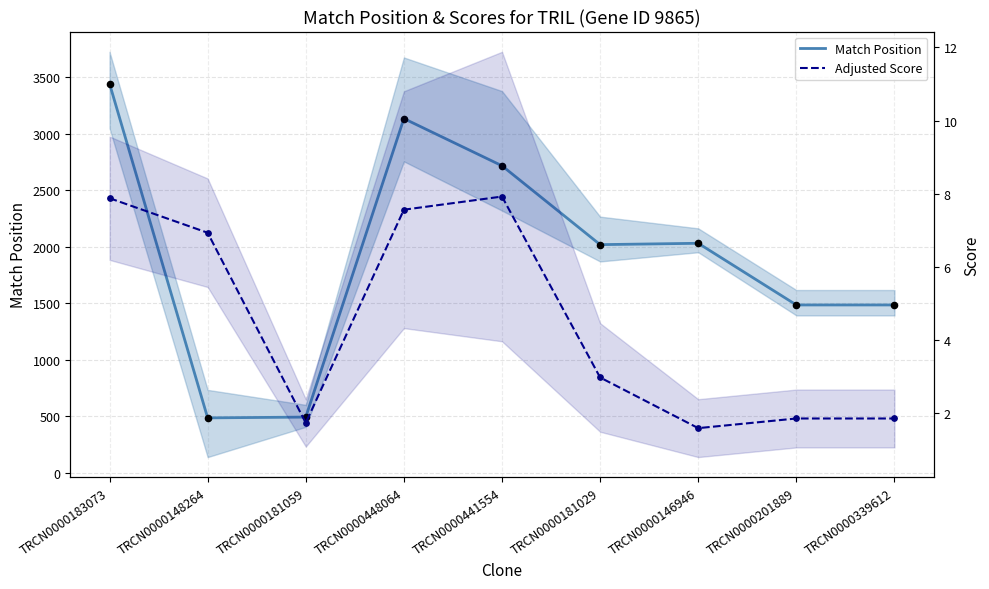

At which category is the sum across all series the highest?

TRCN0000183073